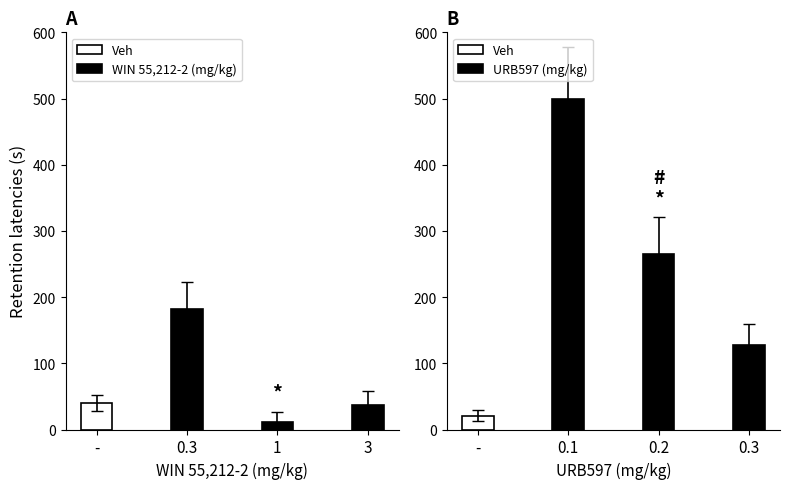

Which series has the largest total across all categories?

URB597 (mg/kg)